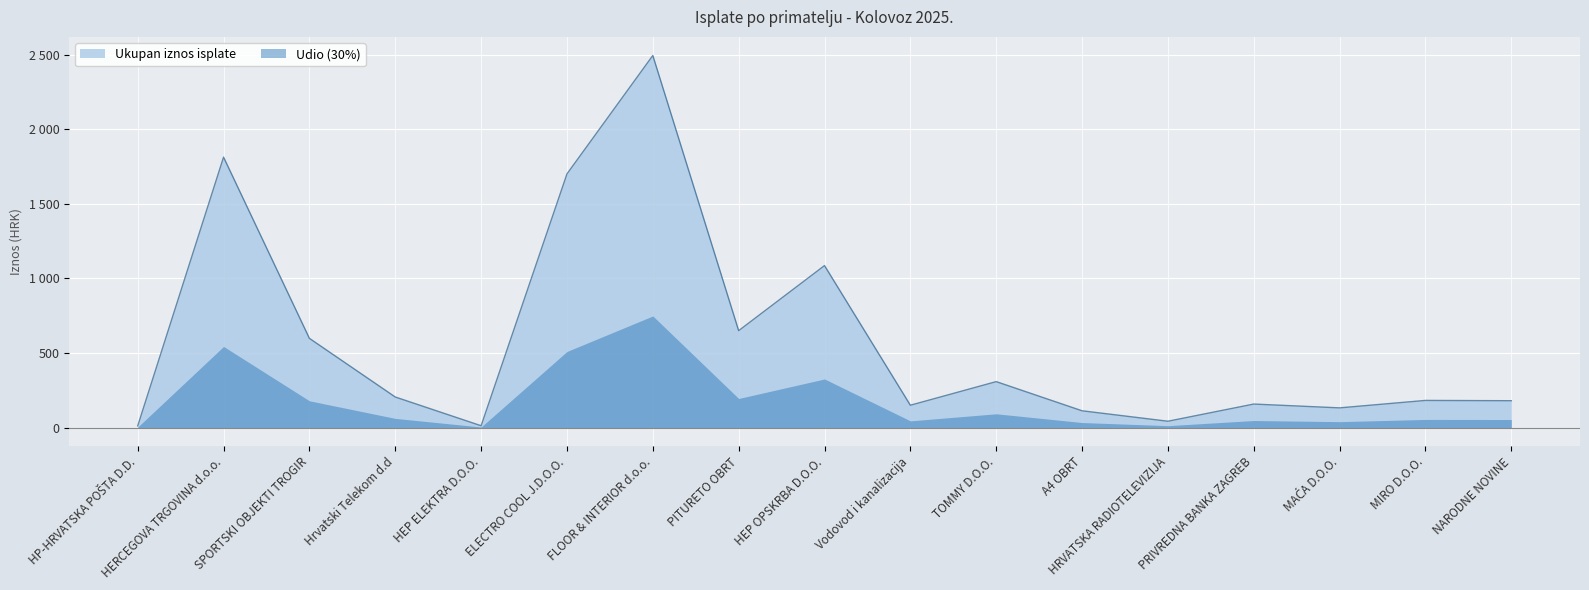

What position from the right is TOMMY D.O.O.?

7